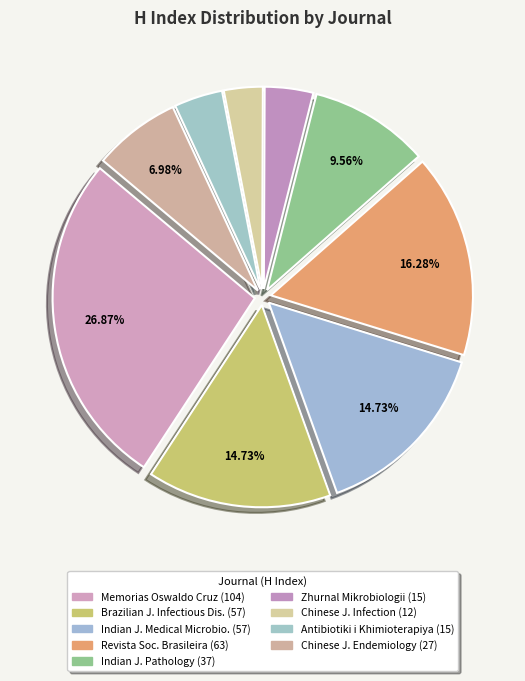

How many segments does this pie chart have?

9